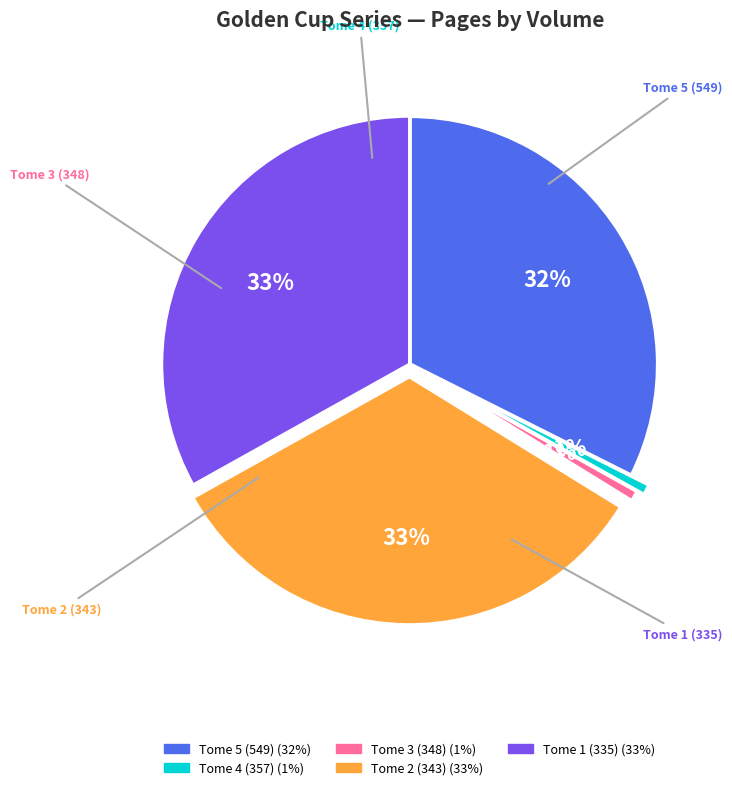

Does Tome 4 (357) account for over 50% of the chart?

No